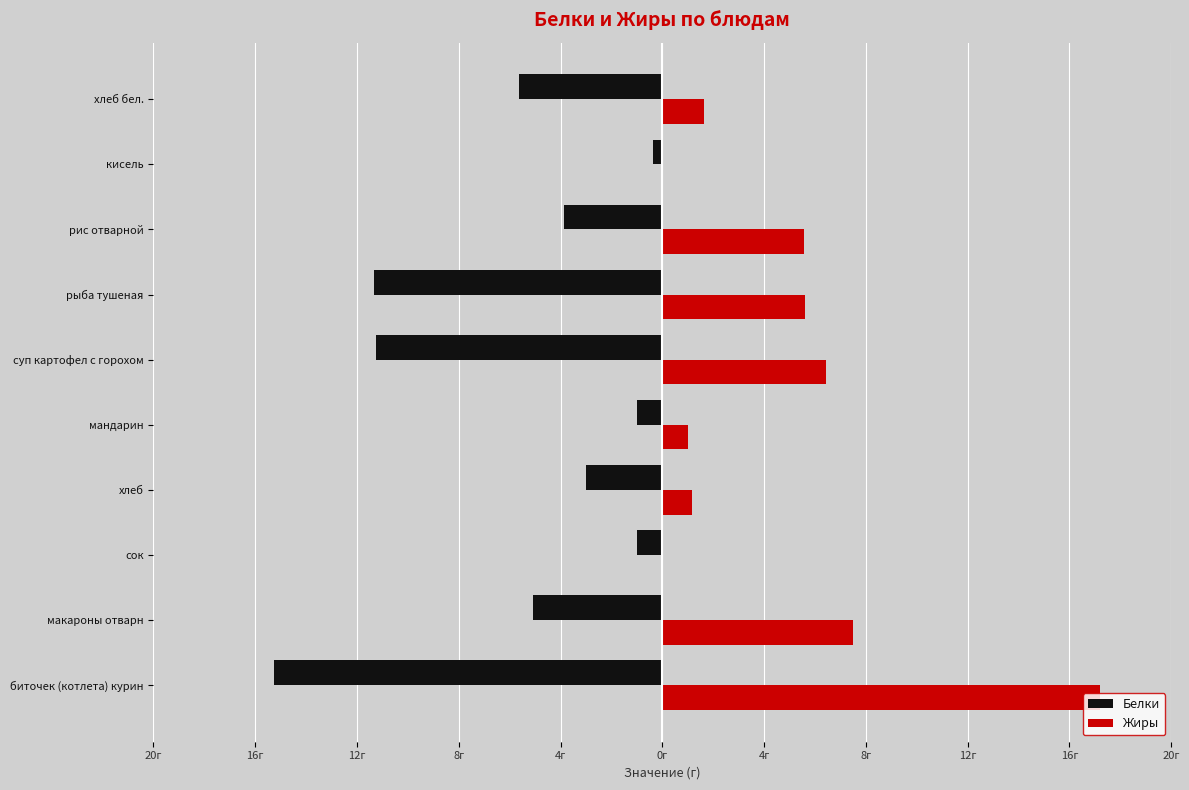

What are all the series names shown in the legend?

Белки, Жиры